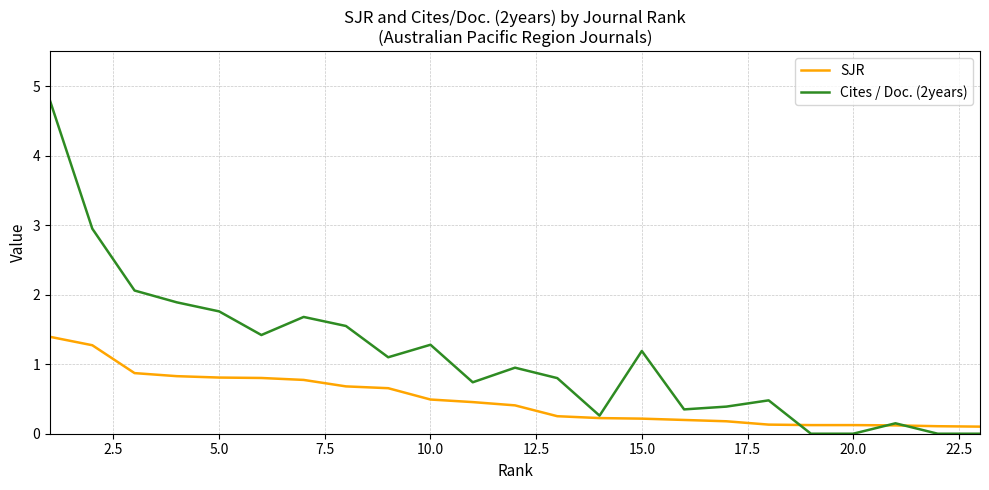

What are all the series names shown in the legend?

SJR, Cites / Doc. (2years)